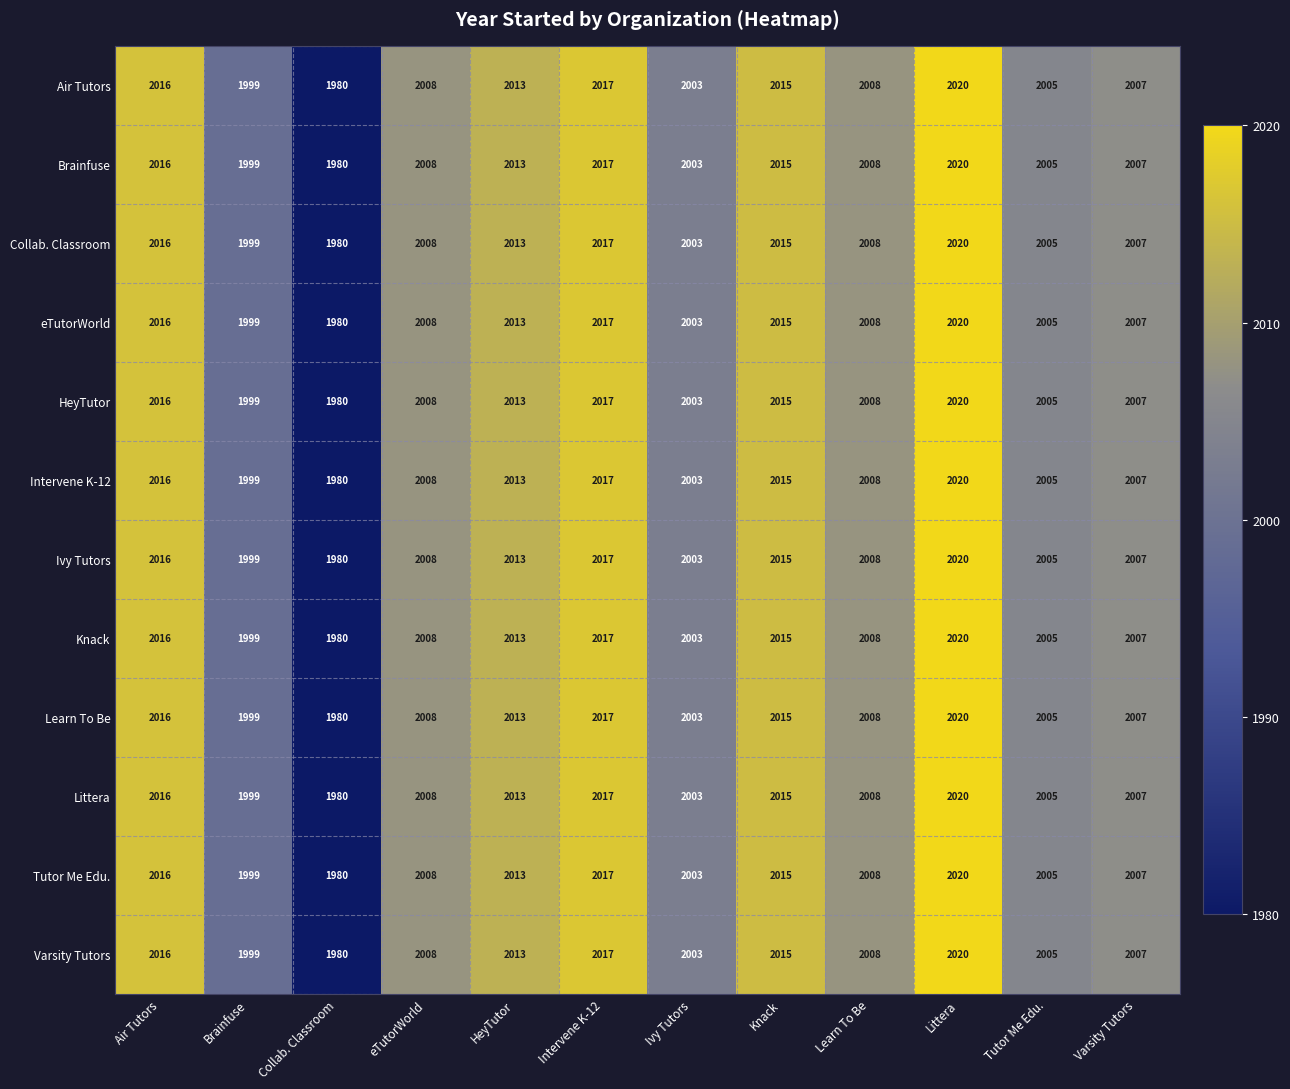

The HeyTutor series shows 2015 at Knack. True or false?

True